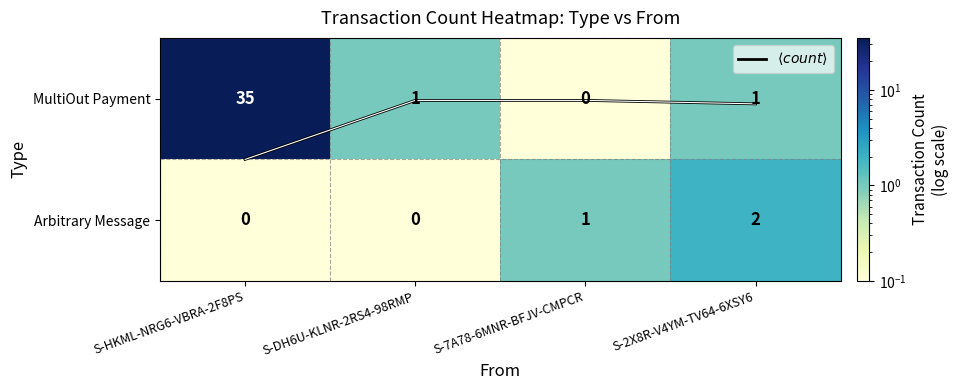

Is it true that MultiOut Payment equals 1.4 at S-DH6U-KLNR-2RS4-98RMP?

False